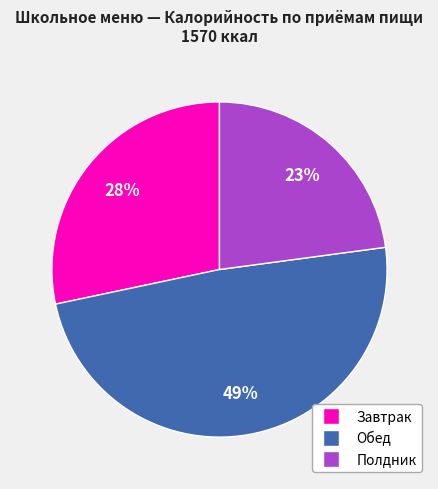

To the nearest percent, what is the difference between the largest and smallest slice percentages?

26%